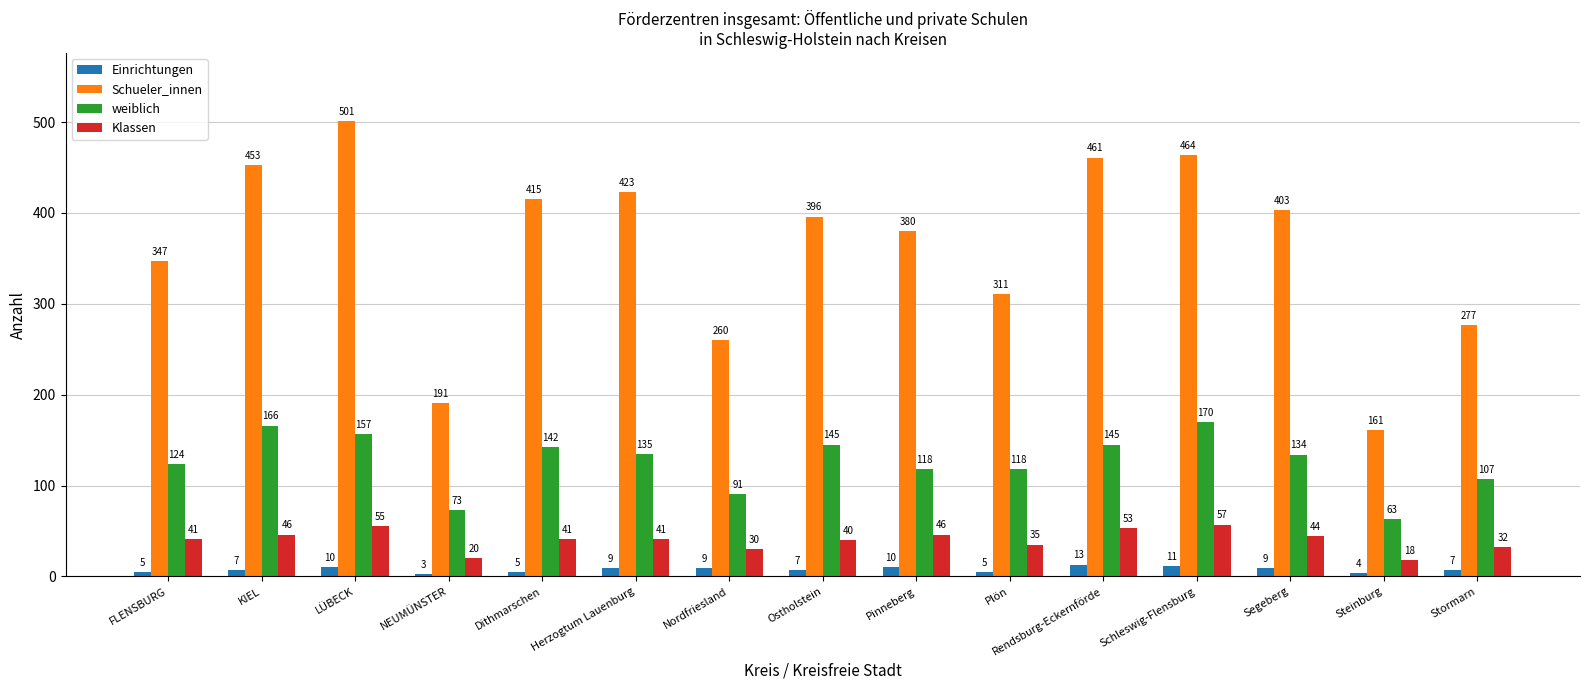

At Stormarn, list the series in order from largest to smallest.

Schueler_innen, weiblich, Klassen, Einrichtungen